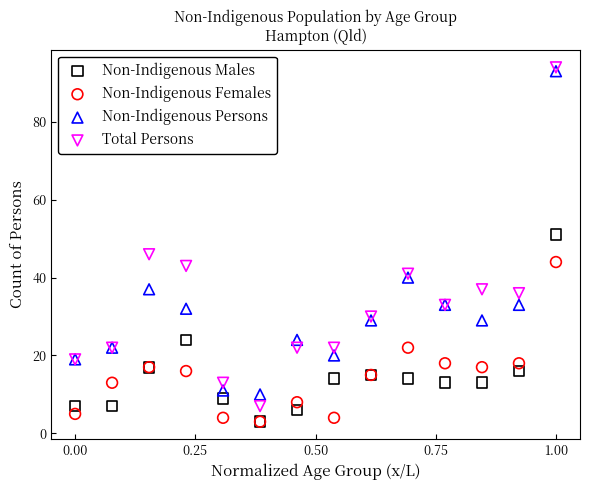

Which series reaches the maximum Y coordinate?

Total Persons